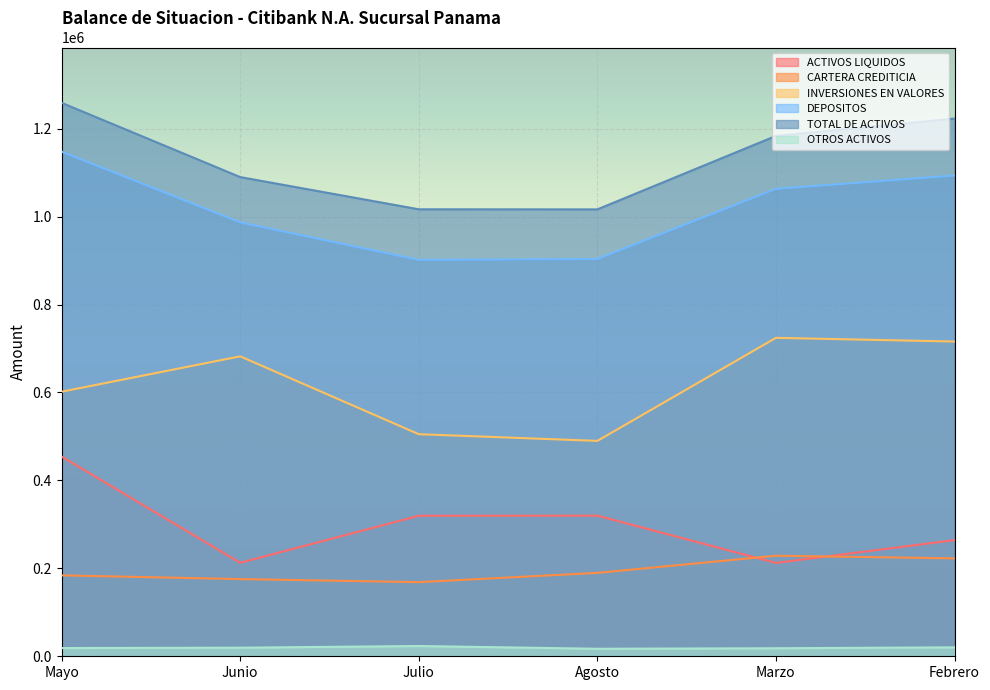

True or false: TOTAL DE ACTIVOS and CARTERA CREDITICIA intersect in this chart.

False